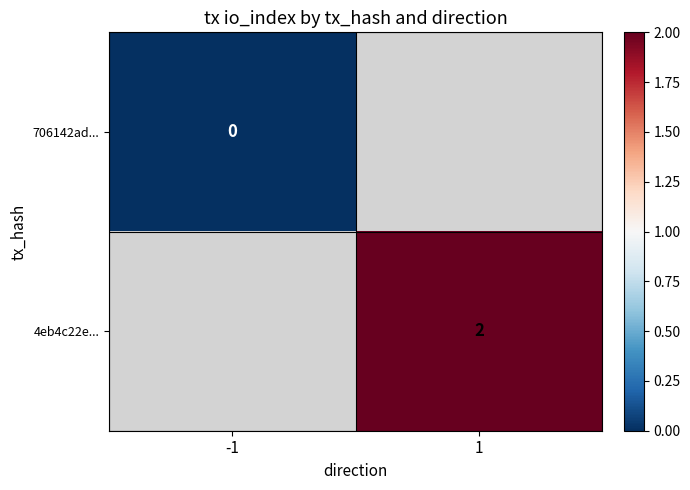

How many series are shown in this chart?

2